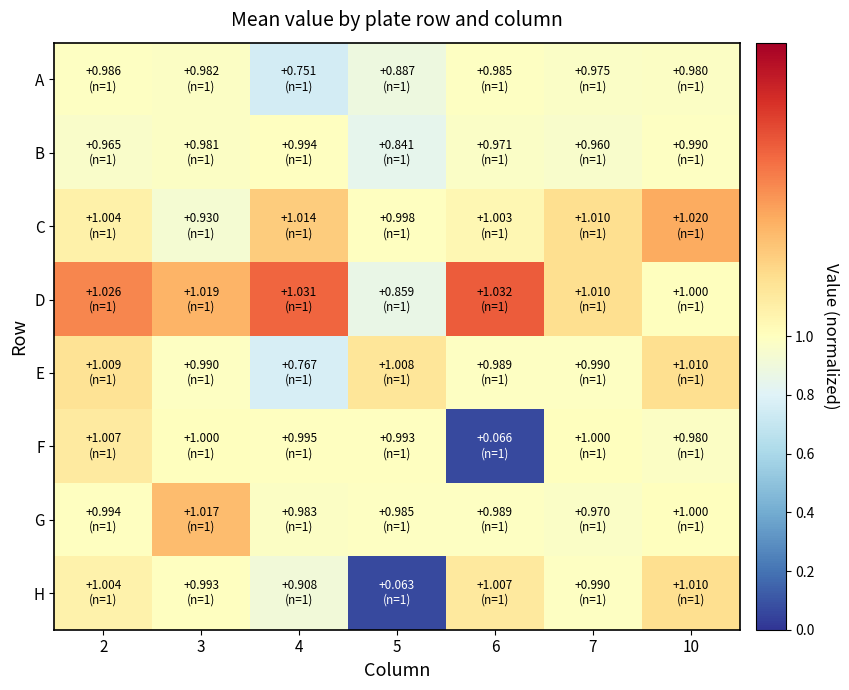

Reading left to right, extract all data points from this chart.

A: 2=1.0	3=1.0	4=0.8	5=0.9	6=1.0	7=1.0	10=1.0
B: 2=1.0	3=1.0	4=1.0	5=0.8	6=1.0	7=1.0	10=1.0
C: 2=1.0	3=0.9	4=1.0	5=1.0	6=1.0	7=1.0	10=1.0
D: 2=1.0	3=1.0	4=1.0	5=0.9	6=1.0	7=1.0	10=1.0
E: 2=1.0	3=1.0	4=0.8	5=1.0	6=1.0	7=1.0	10=1.0
F: 2=1.0	3=1.0	4=1.0	5=1.0	6=0.1	7=1.0	10=1.0
G: 2=1.0	3=1.0	4=1.0	5=1.0	6=1.0	7=1.0	10=1.0
H: 2=1.0	3=1.0	4=0.9	5=0.1	6=1.0	7=1.0	10=1.0